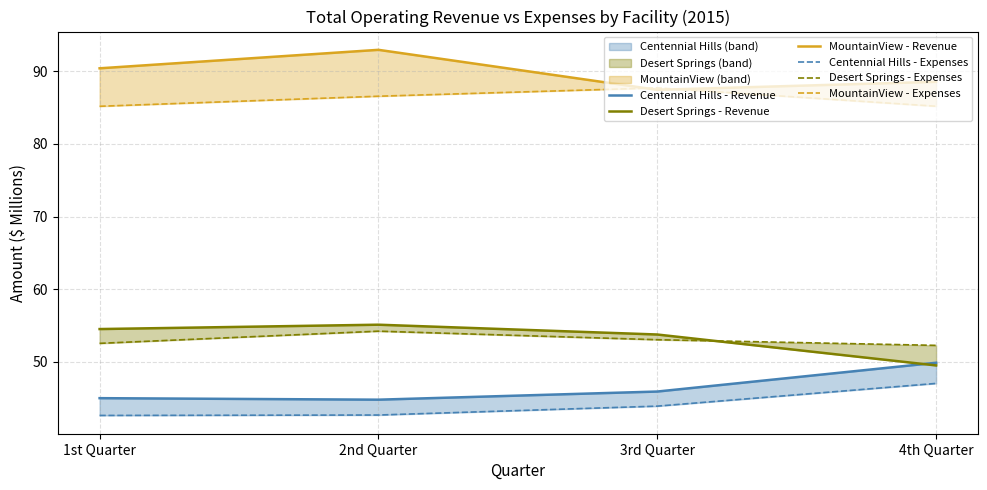

How many lines are shown in the chart?

6